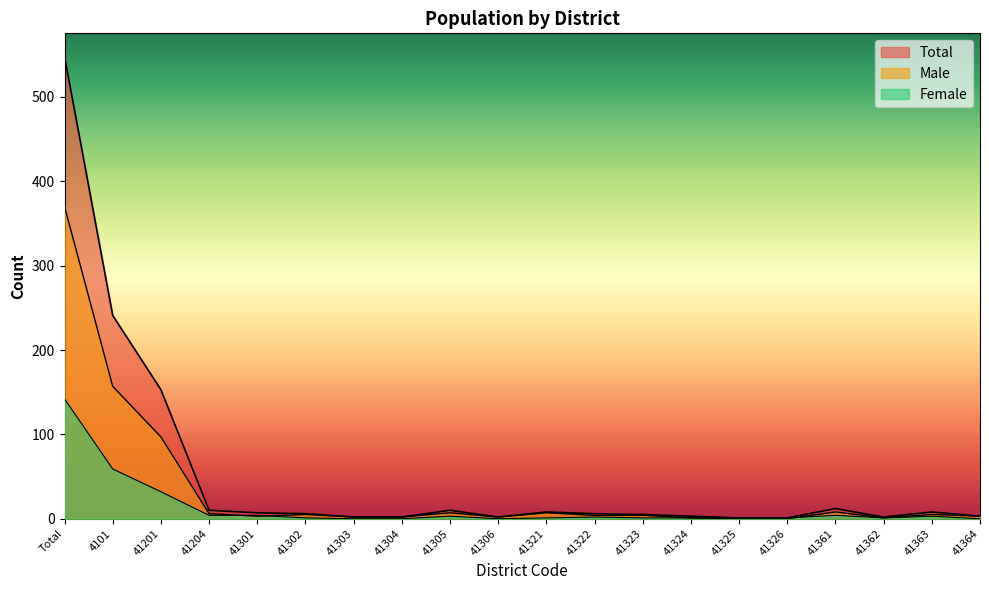

What is the value of the Total point at the 15th from the left?

1